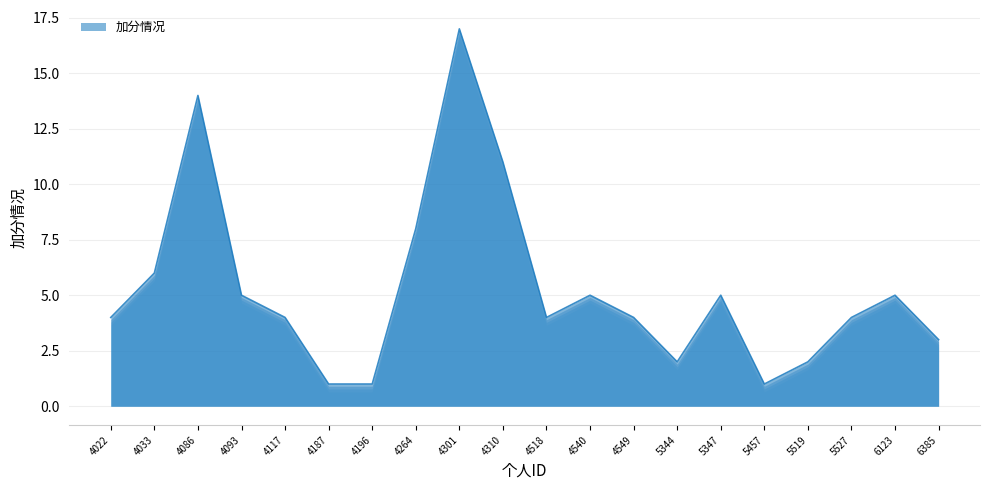

What is the ratio of the value at 5527 to the value at 4117?

1.0